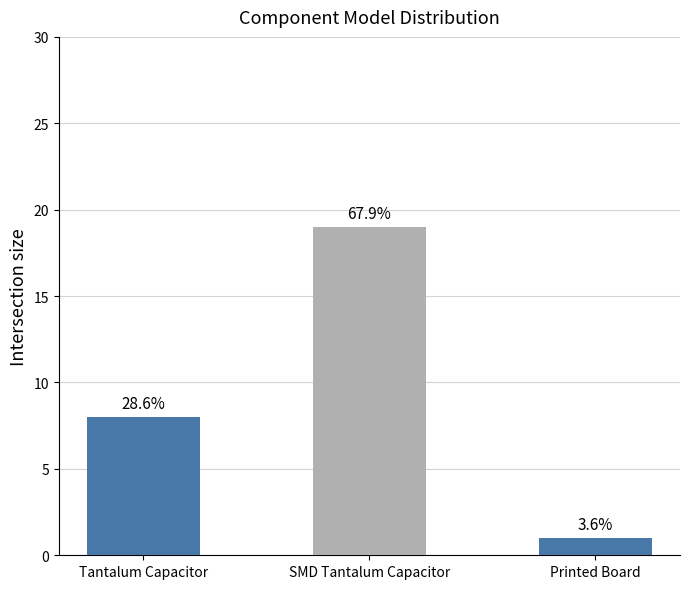

Does the chart contain any negative values?

No